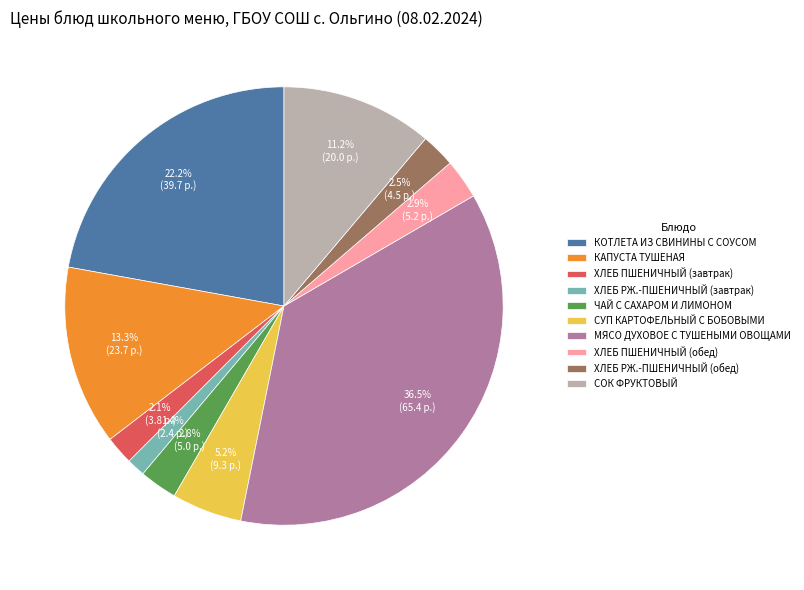

What is the total percentage of КОТЛЕТА ИЗ СВИНИНЫ С СОУСОМ and ХЛЕБ ПШЕНИЧНЫЙ (обед)?

25.1%